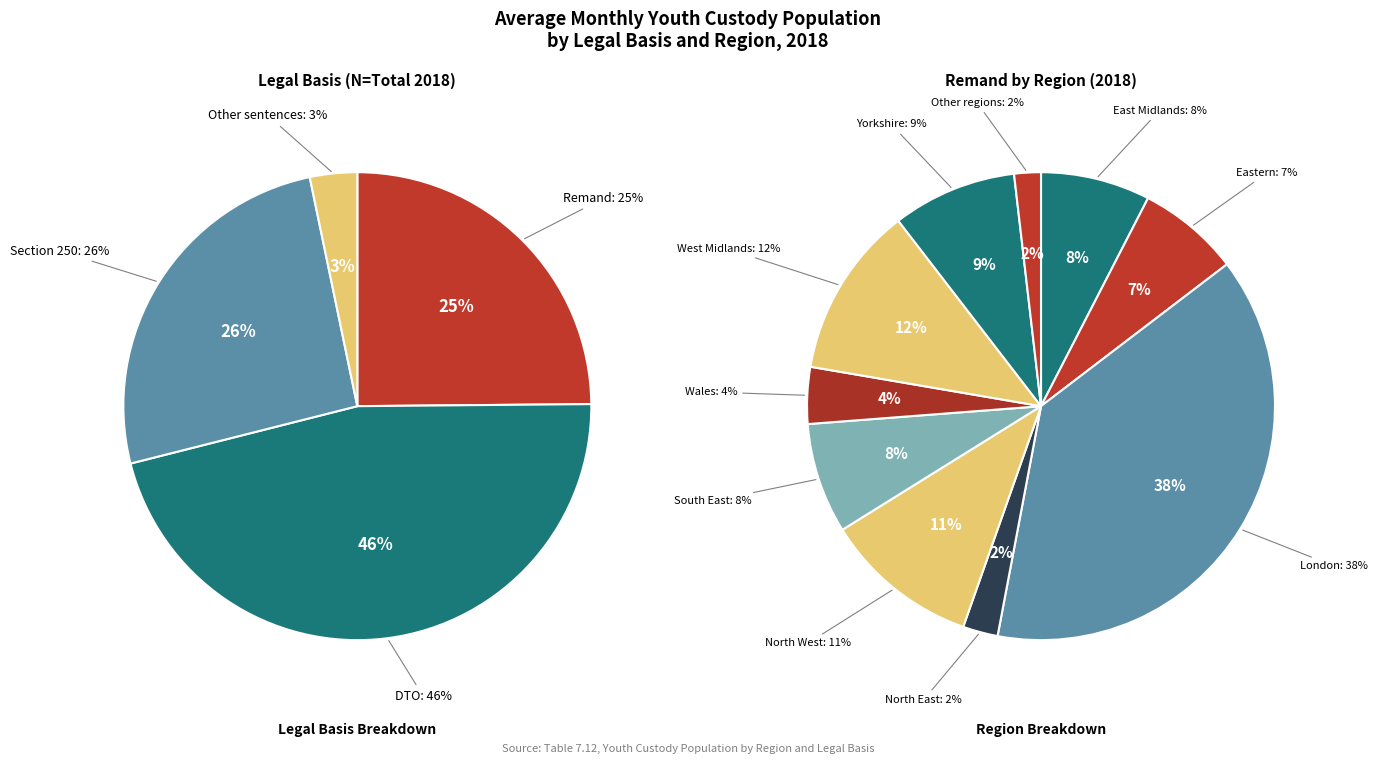

Does South West account for over 50% of the chart?

No